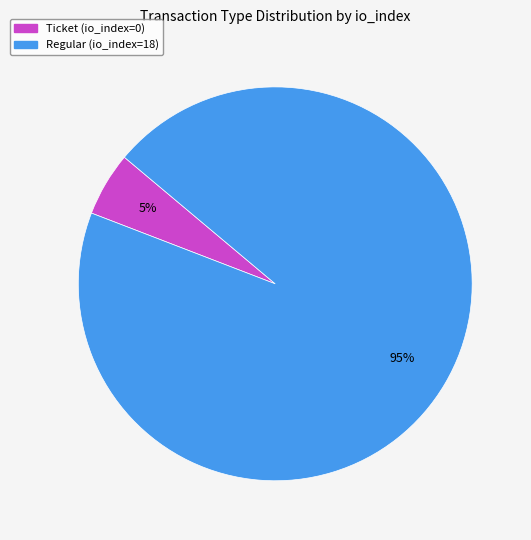

Combined, do Ticket (io_index=0) and Regular (io_index=18) account for over 50%?

Yes